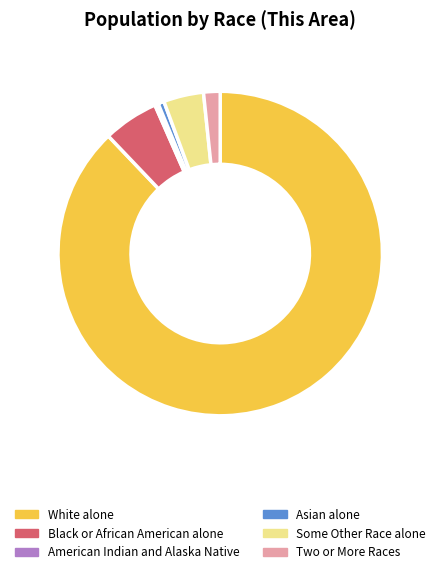

What is the largest slice in the pie chart?

White alone